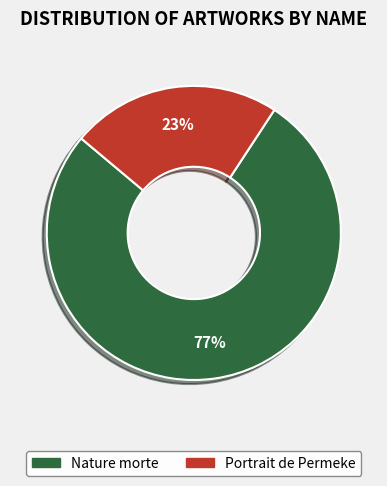

How many segments does this pie chart have?

2